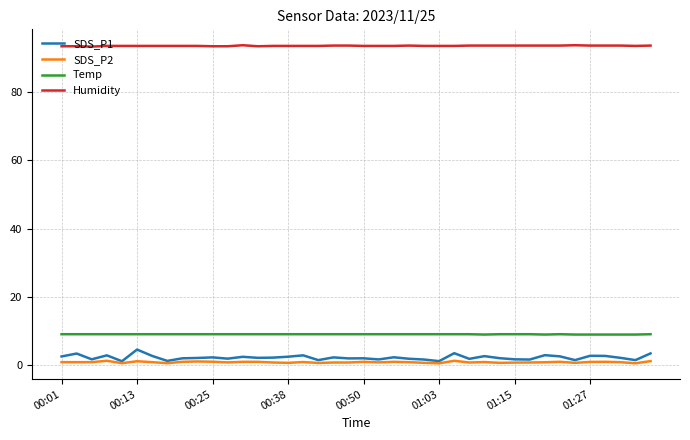

What is the average value of the SDS_P2 series?

0.8